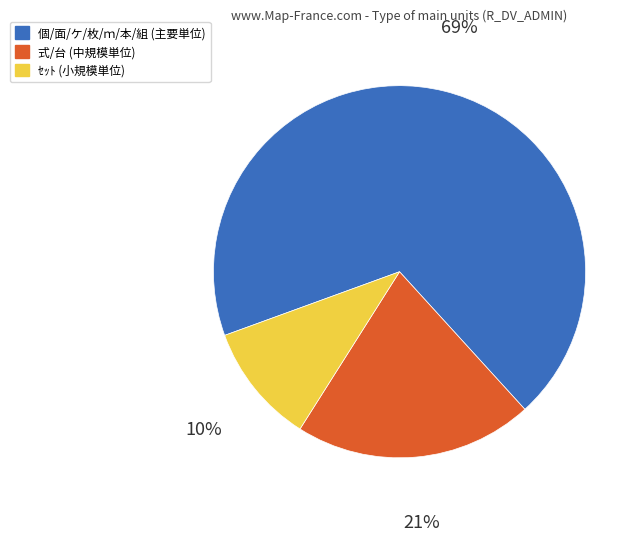

Does any single category account for the majority?

Yes